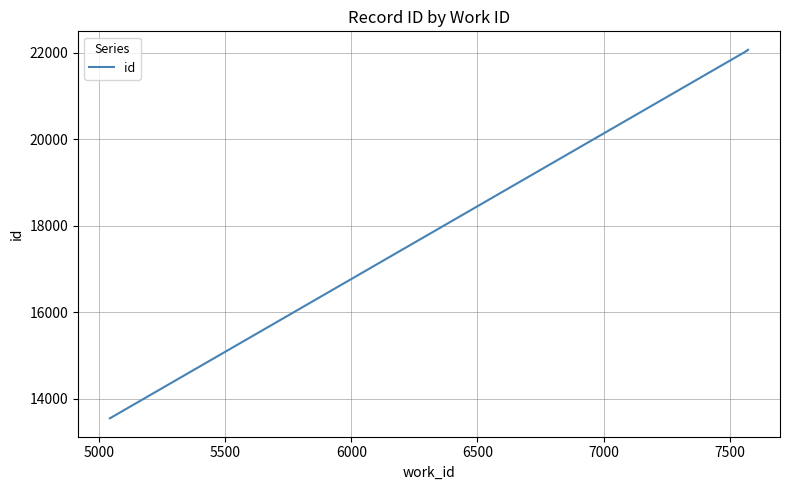

Does the chart display data point markers on the line(s)?

No